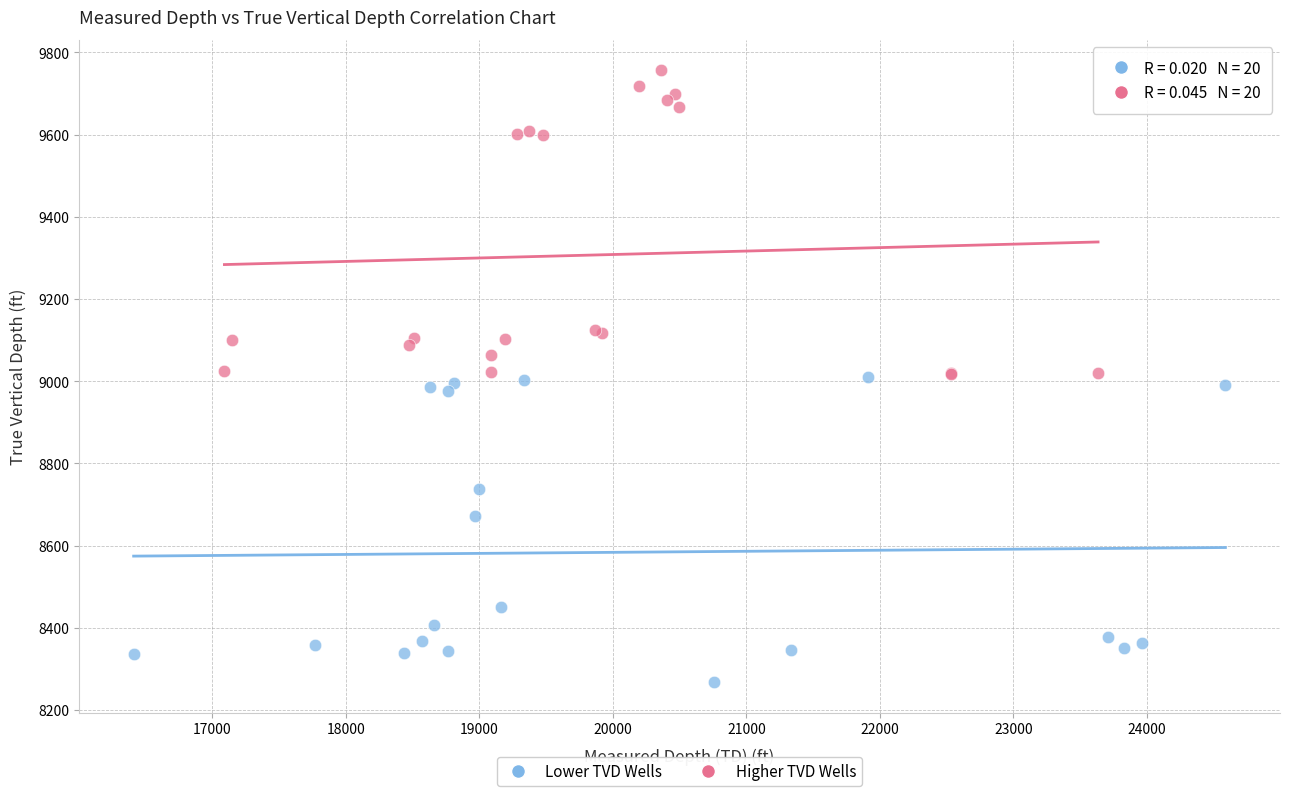

Which series reaches the maximum Y coordinate?

Higher TVD Wells